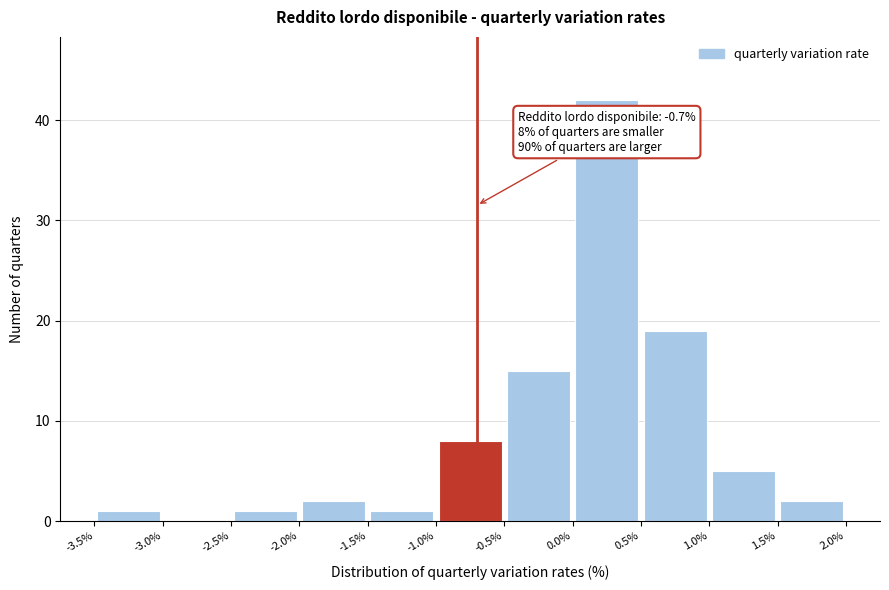

Over which range of the x-axis is the bar tallest?

0.0% to 0.5%